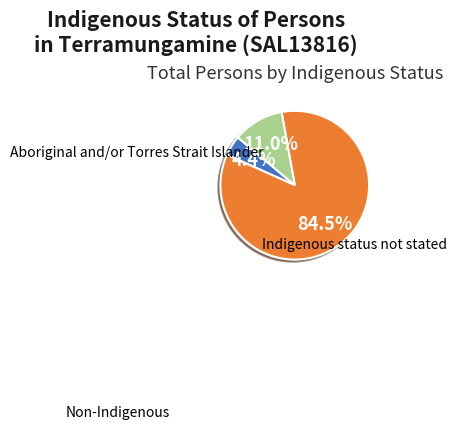

Is there a majority slice in this chart?

Yes